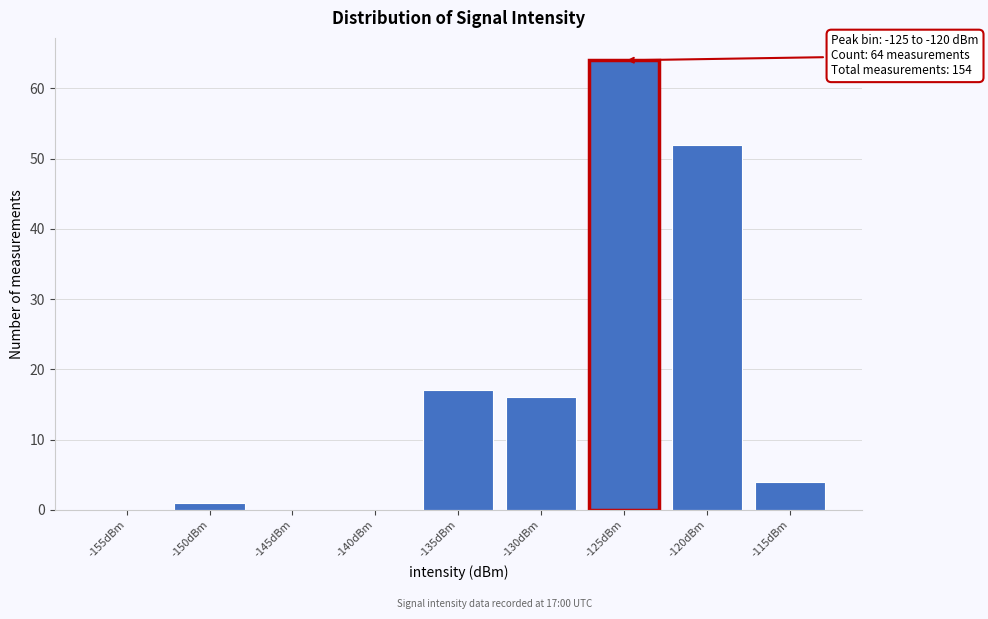

Reading left to right, transcribe all the data shown in this chart.

-155dBm=0	-150dBm=1	-145dBm=0	-140dBm=0	-135dBm=17	-130dBm=16	-125dBm=64	-120dBm=52	-115dBm=4